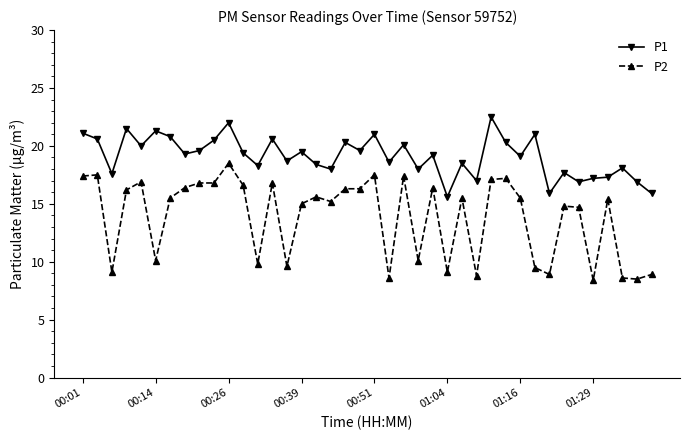

Which series has the largest range (max minus min)?

P2